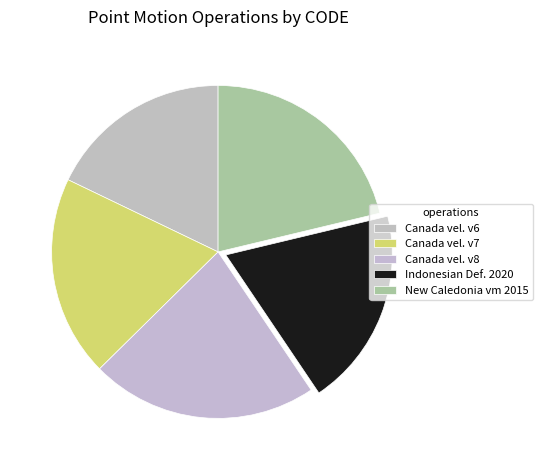

Which category has the smallest portion of the pie?

Canada vel. v6